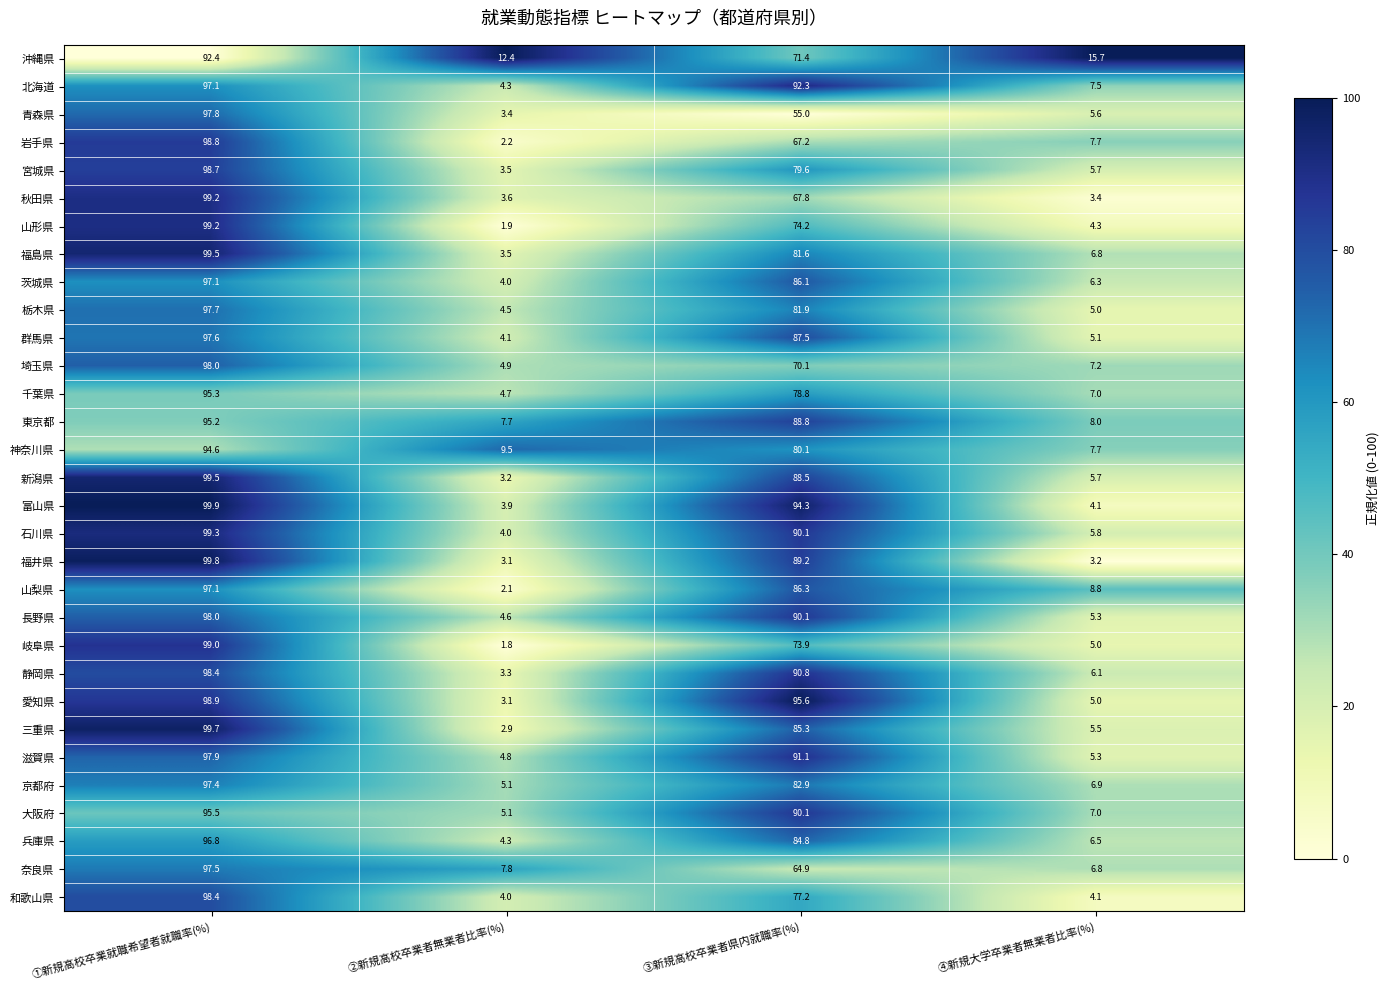

Which series has the largest total across all categories?

愛知県